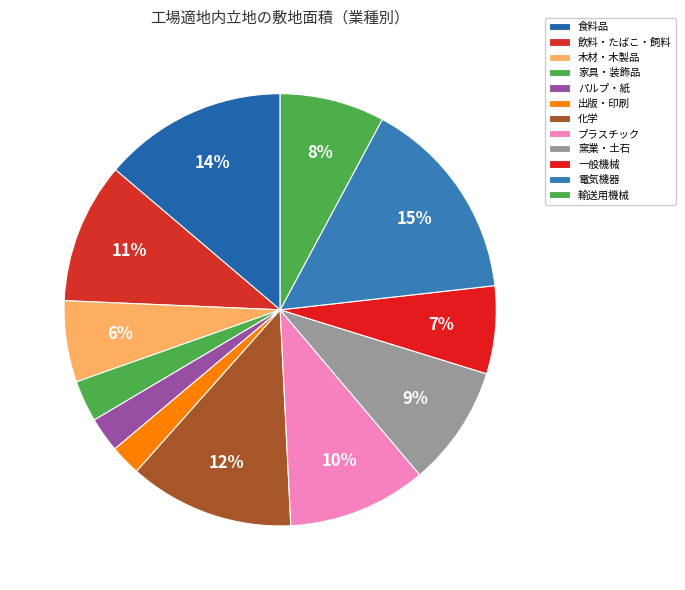

Is 食料品 the majority of the pie?

No